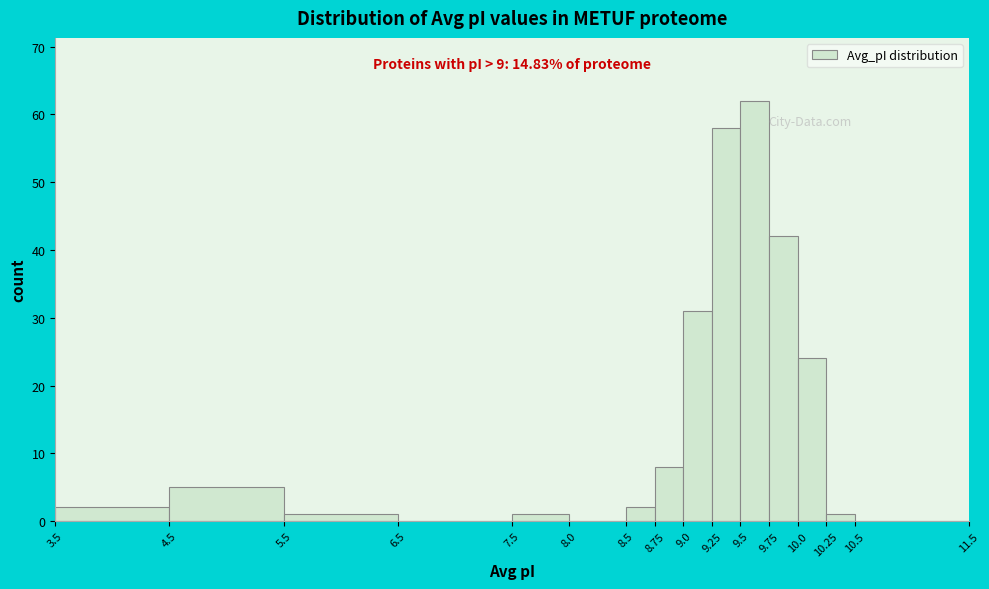

Over which range of the x-axis is the bar tallest?

9.5 to 9.75